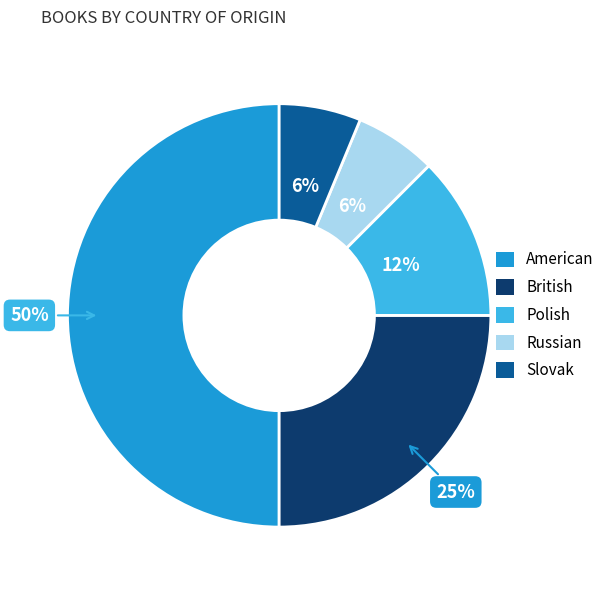

Combined, do British and Polish account for over 50%?

No